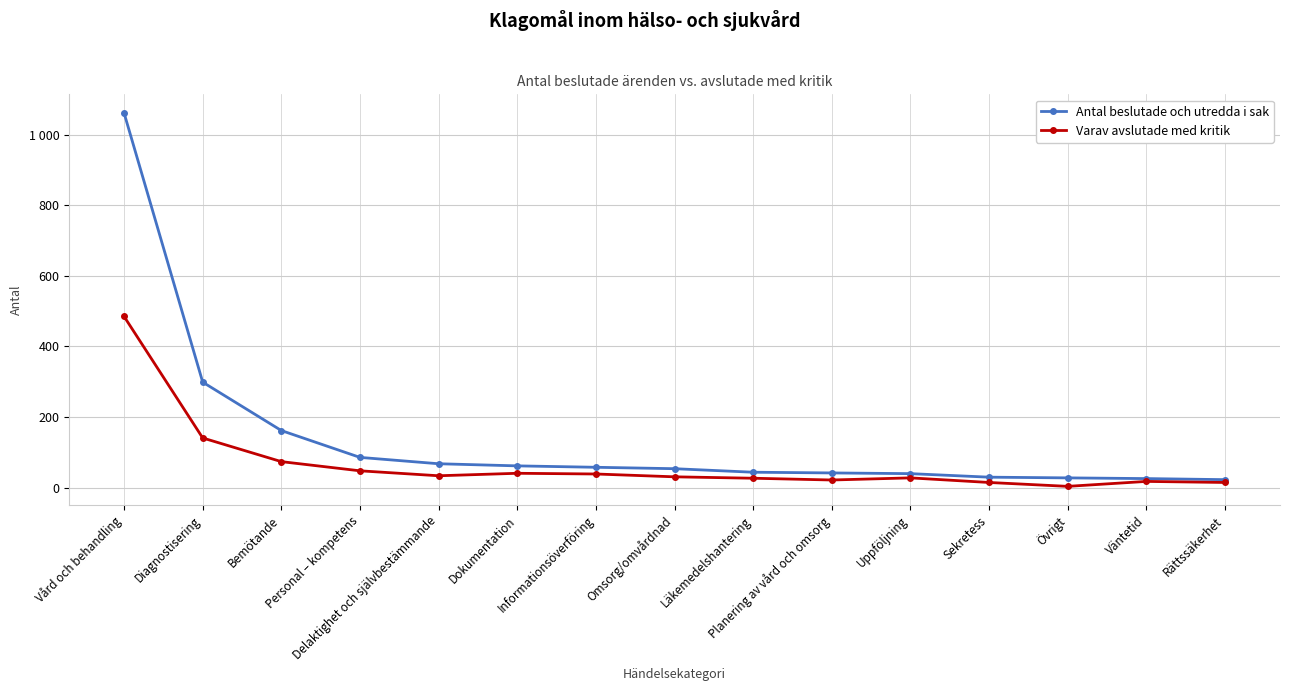

What is the label of the 7th point from the right?

Läkemedelshantering